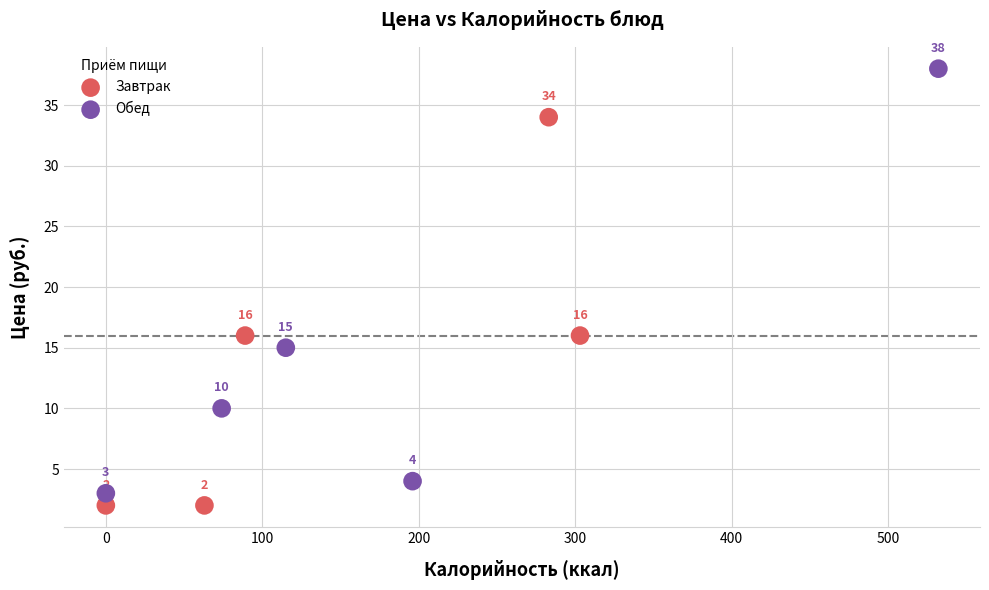

Which series has the widest spread of Y values?

Обед